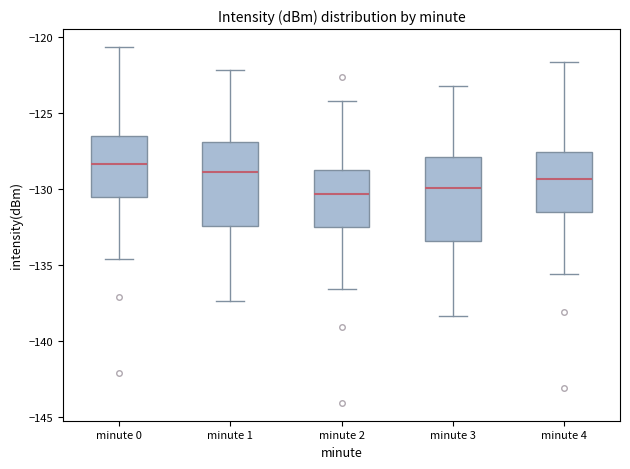

Reading left to right, read every box against the y-axis: the position of its median line, the range the box covers, and the ends of its whiskers. The values are not printed on the chart, so give them approximately, as read against the axis.

minute 0: median -128.5, box -130.5 to -126.5, whiskers -134.5 to -120.5
minute 1: median -129.0, box -132.5 to -127.0, whiskers -137.5 to -122.0
minute 2: median -130.5, box -132.5 to -128.5, whiskers -136.5 to -124.0
minute 3: median -130.0, box -133.5 to -128.0, whiskers -138.5 to -123.0
minute 4: median -129.5, box -131.5 to -127.5, whiskers -135.5 to -121.5